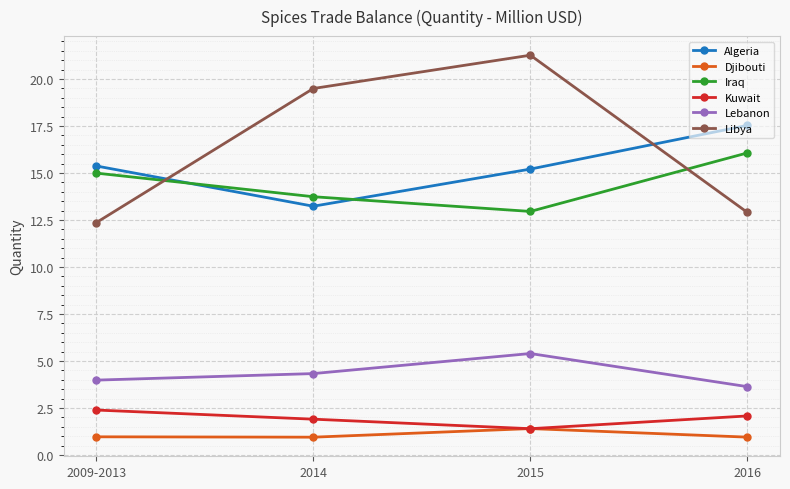

How many values in the Iraq series are below 14?

2